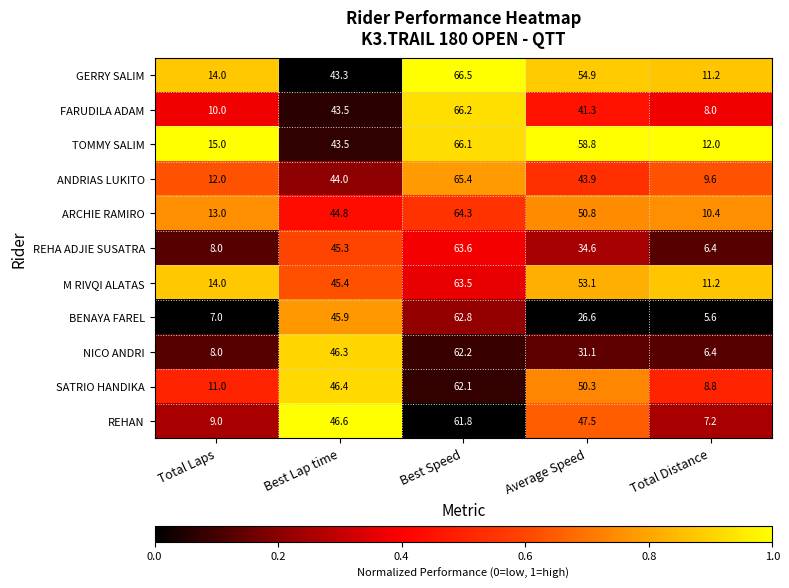

At Average Speed, list the series in order from largest to smallest.

TOMMY SALIM, GERRY SALIM, M RIVQI ALATAS, ARCHIE RAMIRO, SATRIO HANDIKA, REHAN, ANDRIAS LUKITO, FARUDILA ADAM, REHA ADJIE SUSATRA, NICO ANDRI, BENAYA FAREL